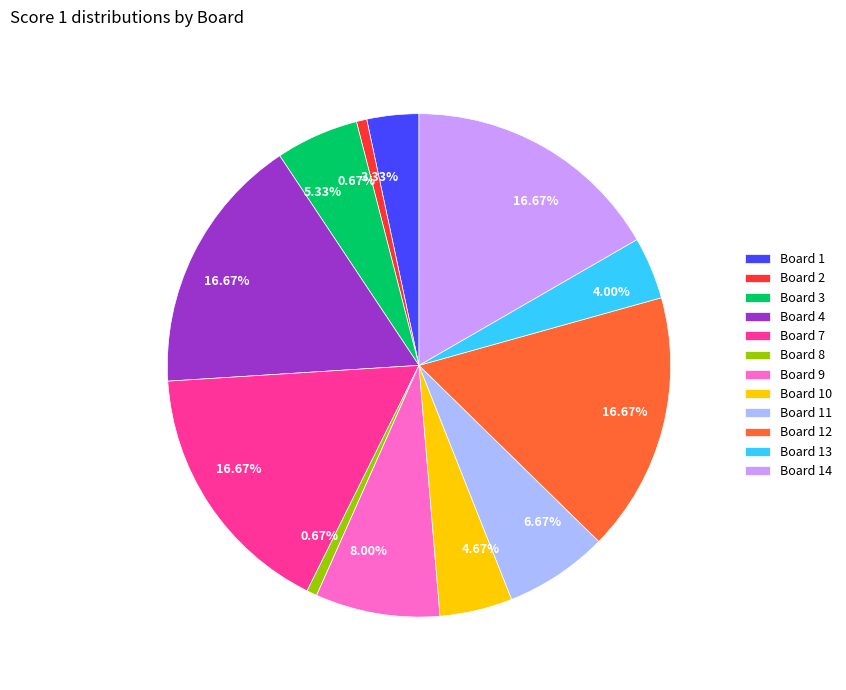

What percentage is the Board 9 slice, to the nearest percent?

8%